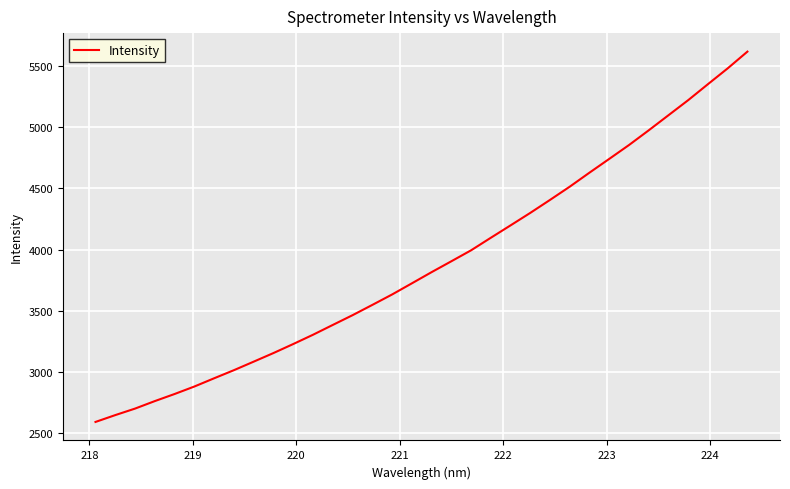

What is the difference between the second highest and minimum values?

2883.3